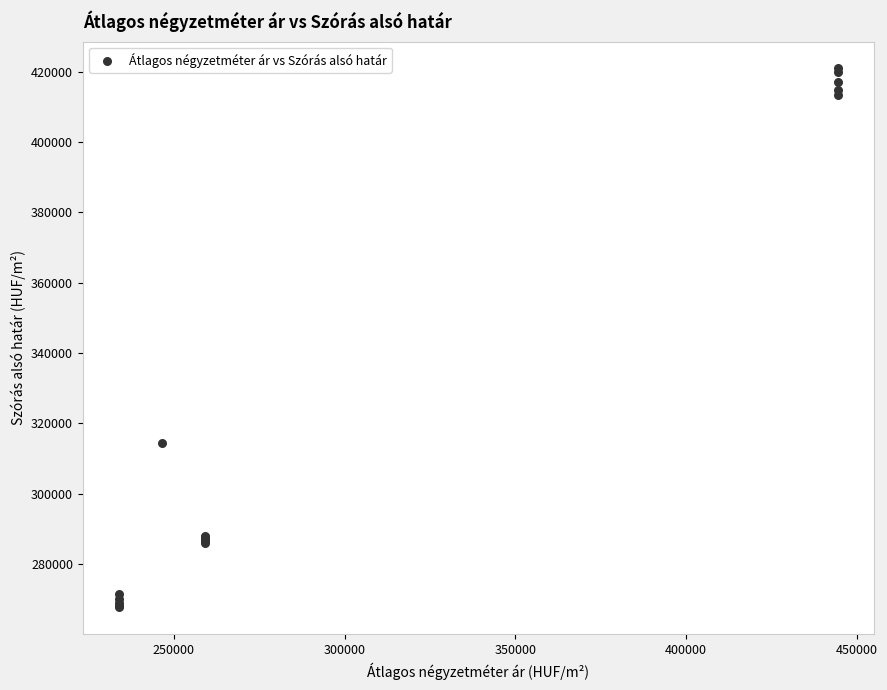

What Y value in the scatter plot is closest to 344306?

314477